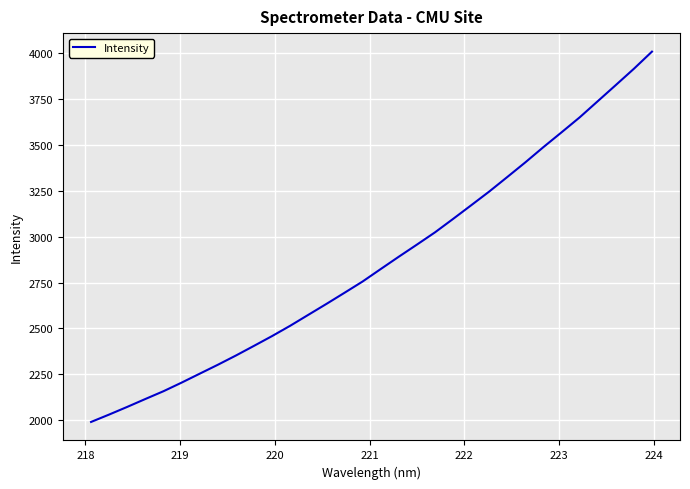

What is the minimum value shown in the chart?

1989.7